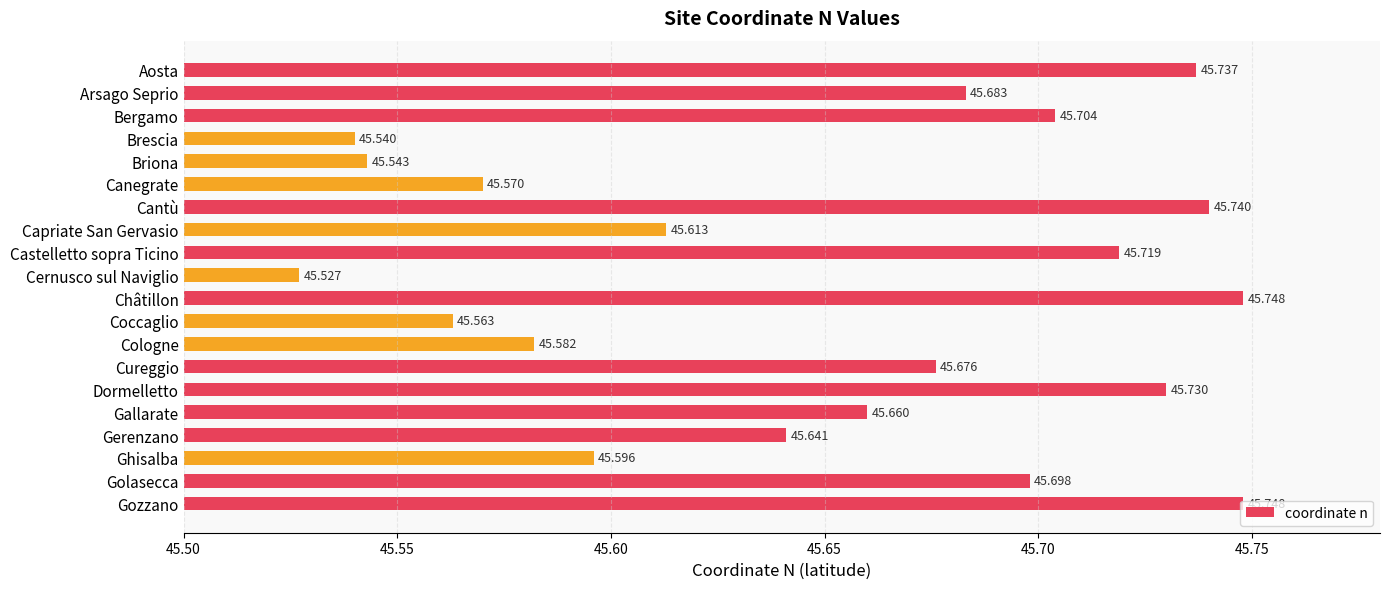

What is the label of the 9th bar from the bottom?

Coccaglio